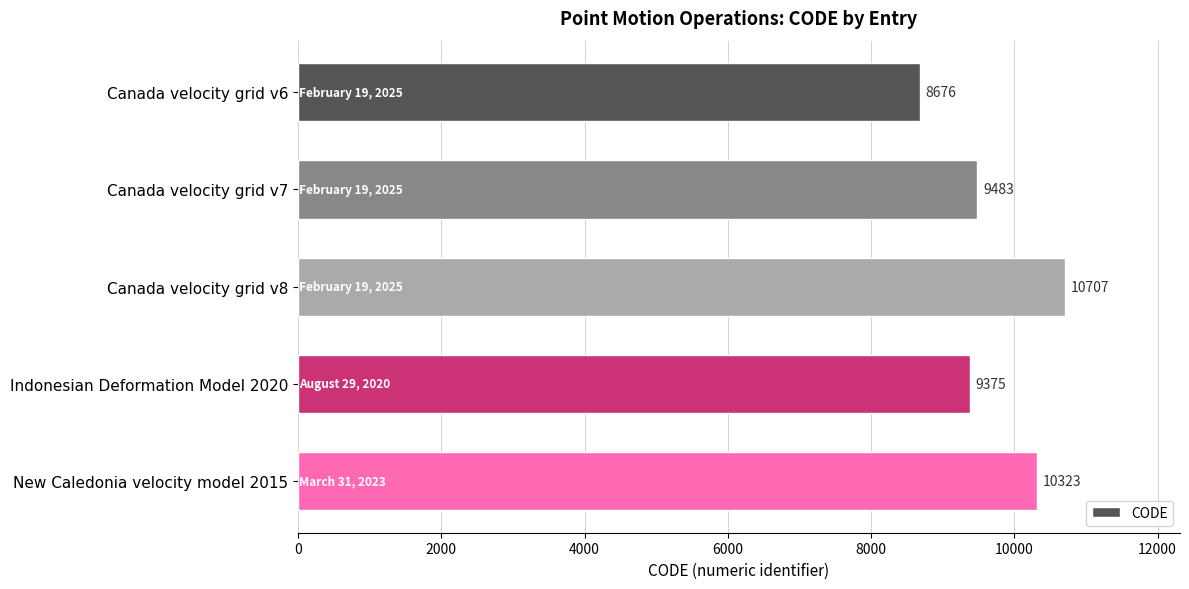

Reading top to bottom, extract all data points from this chart.

Canada velocity grid v6=8676	Canada velocity grid v7=9483	Canada velocity grid v8=10707	Indonesian Deformation Model 2020=9375	New Caledonia velocity model 2015=10323